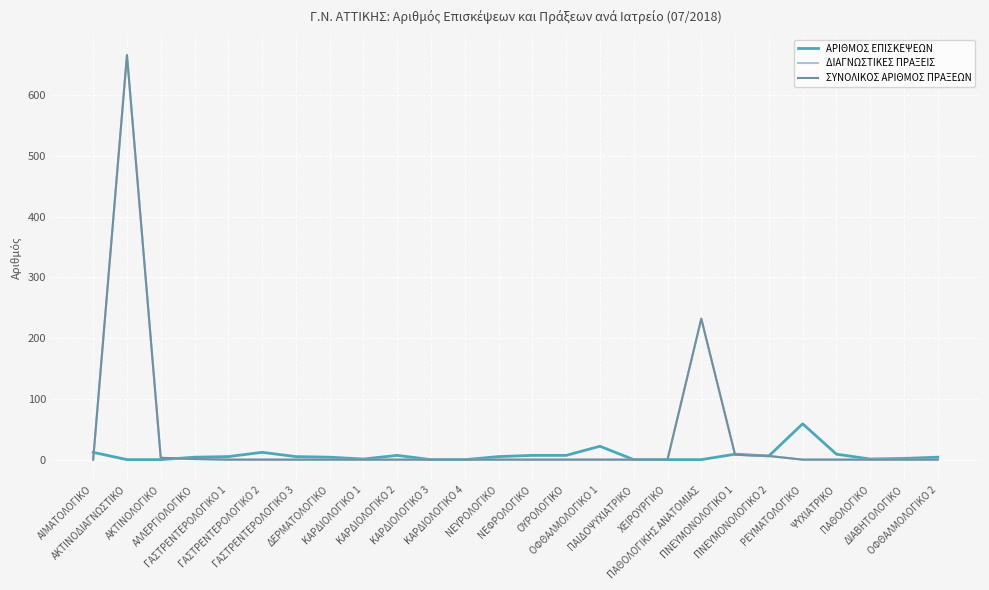

Reading left to right, extract all data points from this chart.

ΑΡΙΘΜΟΣ ΕΠΙΣΚΕΨΕΩΝ: 12	0	0	4	5	12	5	4	1	7	0	0	5	7	7	22	0	0	0	9	6	59	9	1	2	4
ΔΙΑΓΝΩΣΤΙΚΕΣ ΠΡΑΞΕΙΣ: 0	666	3	1	0	0	0	0	0	0	0	0	0	0	0	0	0	0	232	8	6	0	0	0	0	0
ΣΥΝΟΛΙΚΟΣ ΑΡΙΘΜΟΣ ΠΡΑΞΕΩΝ: 0	666	3	1	0	0	0	0	0	0	0	0	0	0	0	0	0	0	232	8	6	0	0	0	0	0